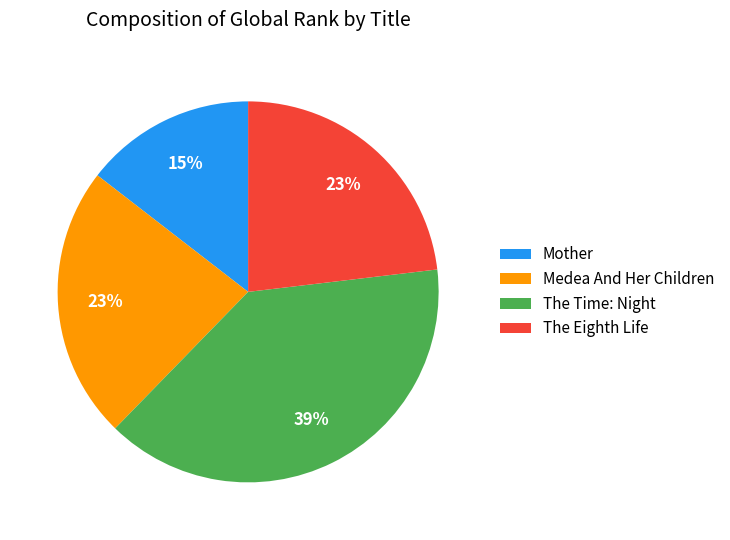

To the nearest percent, what is the combined percentage of The Time: Night and Mother?

54%